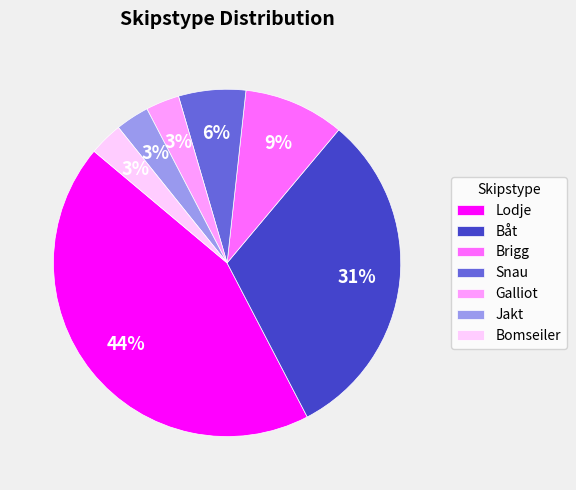

Between Jakt and Brigg, which is larger?

Brigg